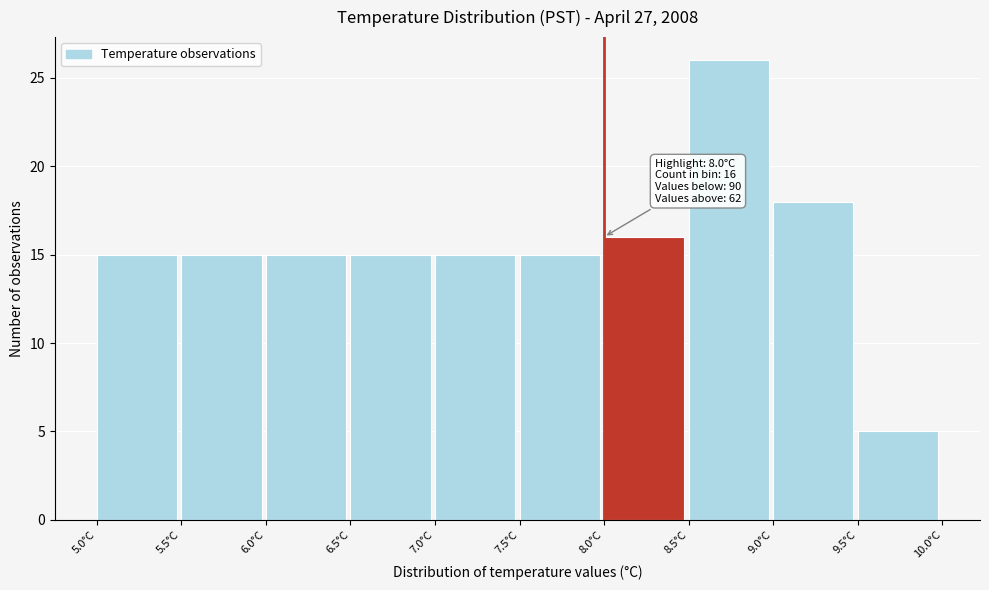

Which range on the x-axis has the tallest bar?

8.5 to 9.0